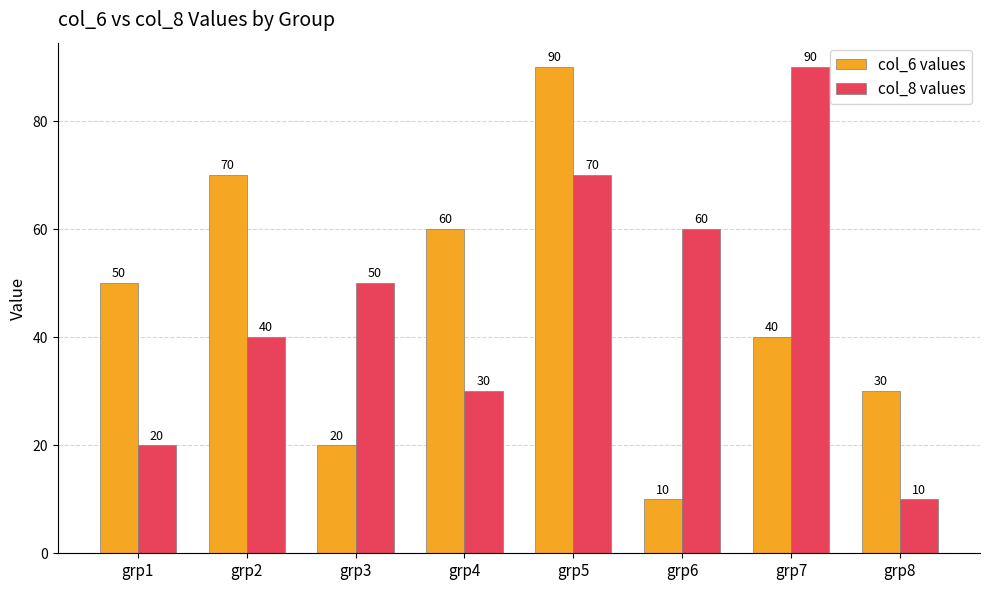

Where is col_6 values nearest to the value 50?

grp1